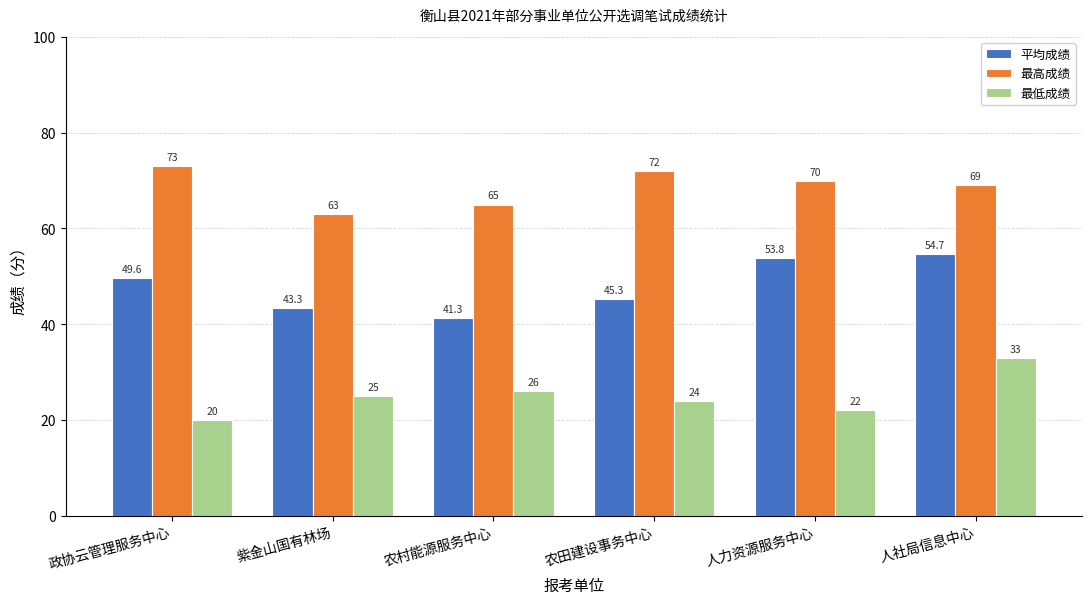

How many bars are there in total?

18